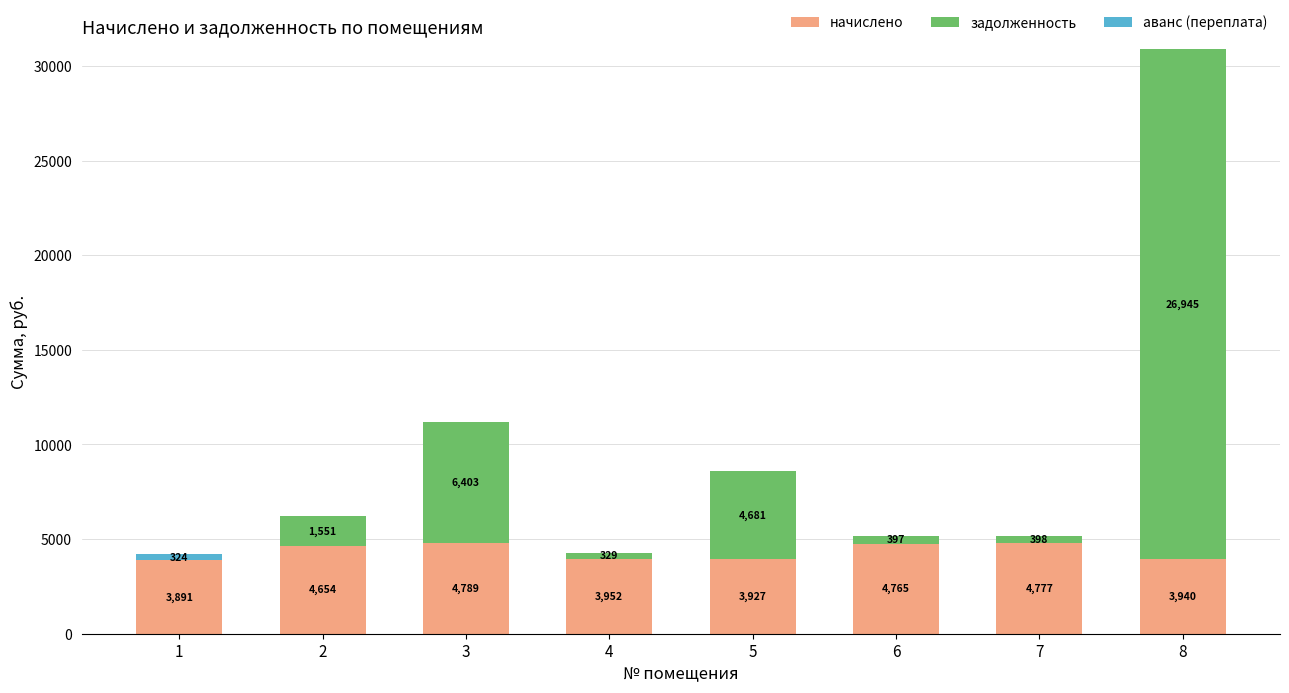

What is the approximate value of начислено at 2?

4654.0